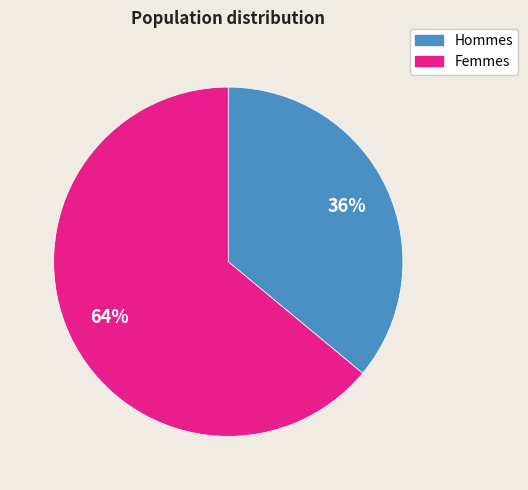

To the nearest percent, what is the difference between the largest and smallest slice percentages?

28%